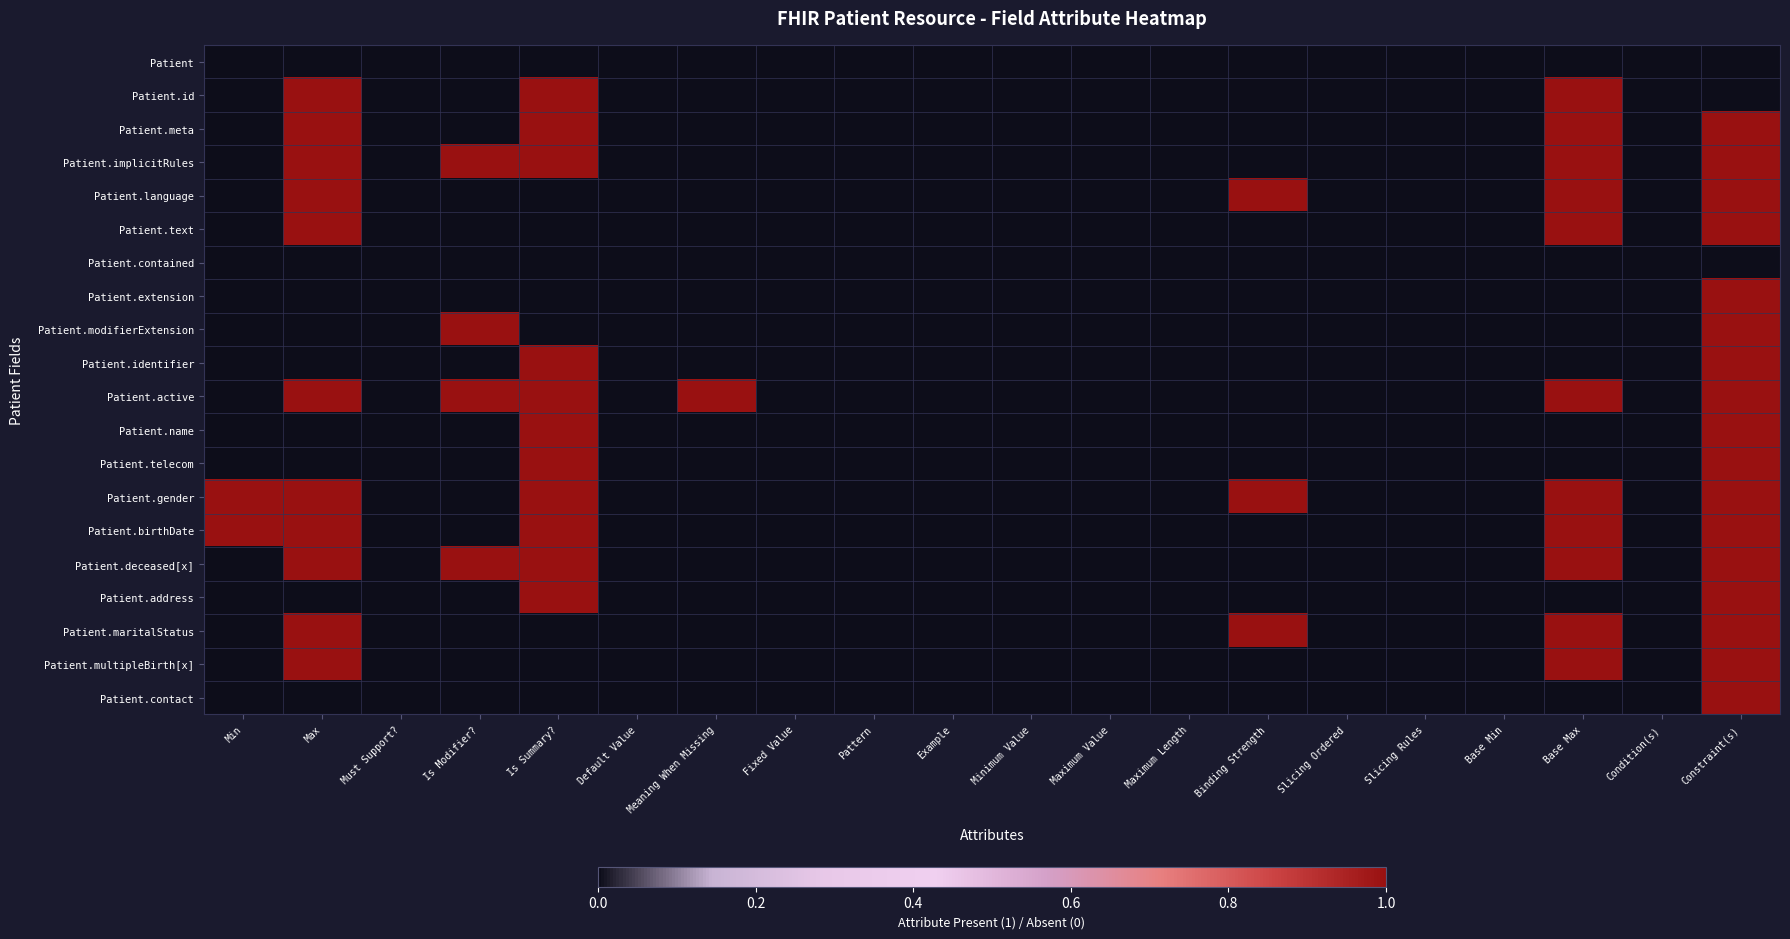

What is the difference between the highest and lowest values at Max?

1